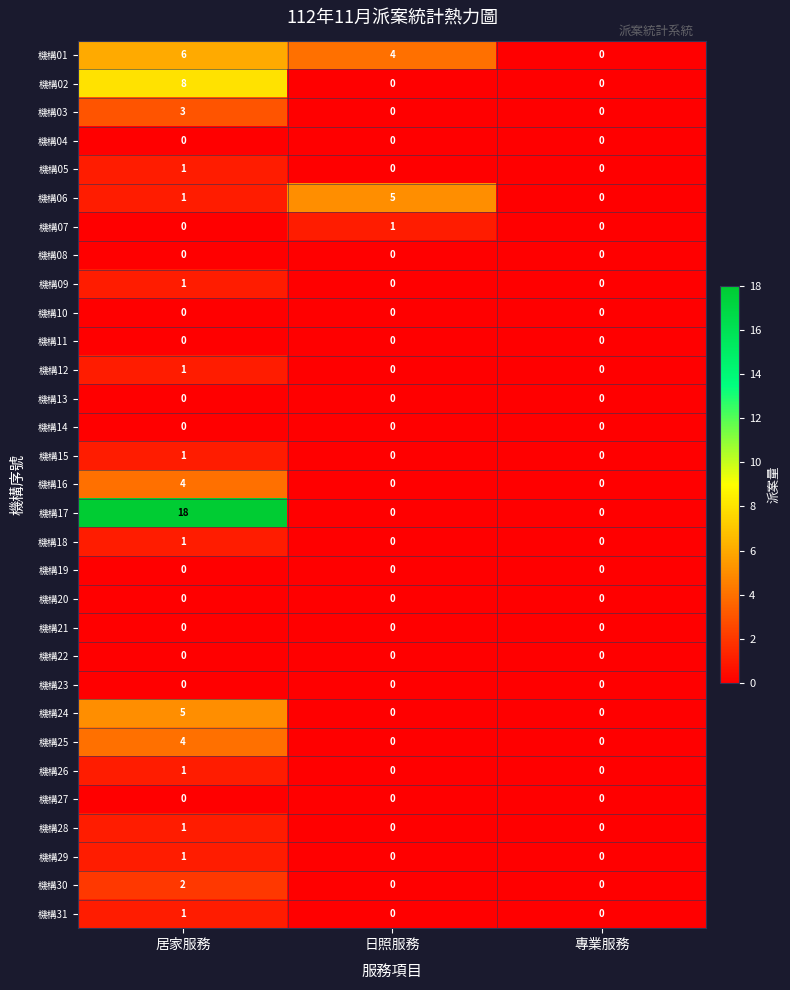

How many 機構03 values are between 0 and 3?

3